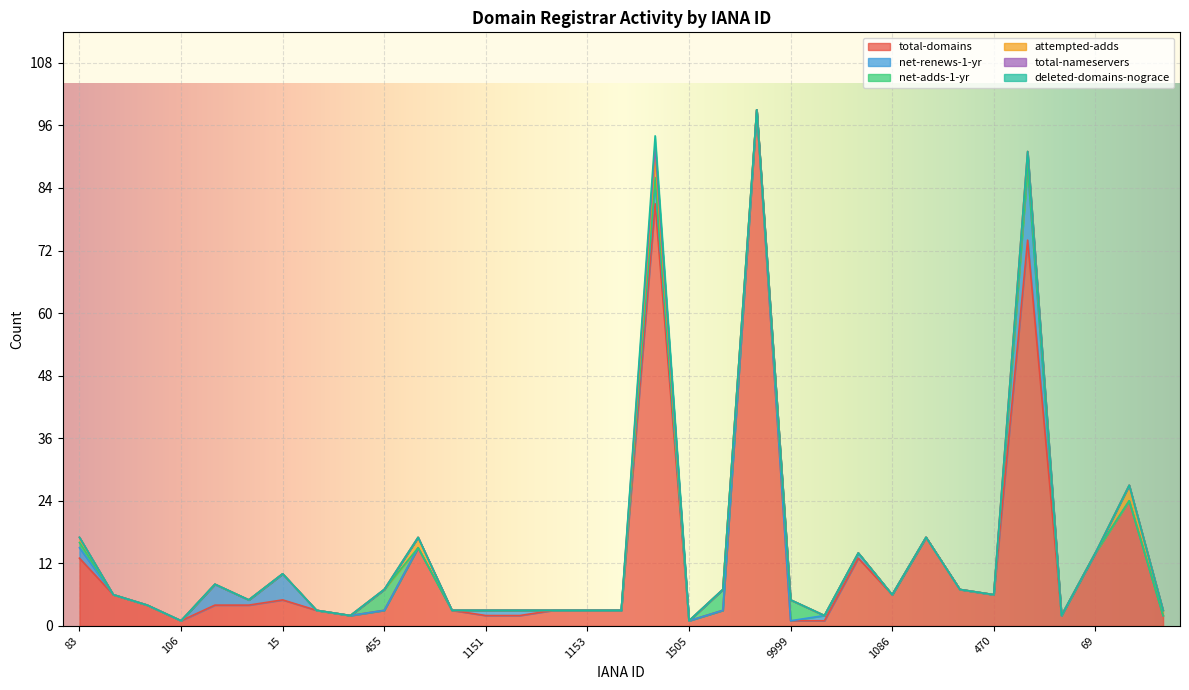

At which category is the sum across all series the highest?

9998